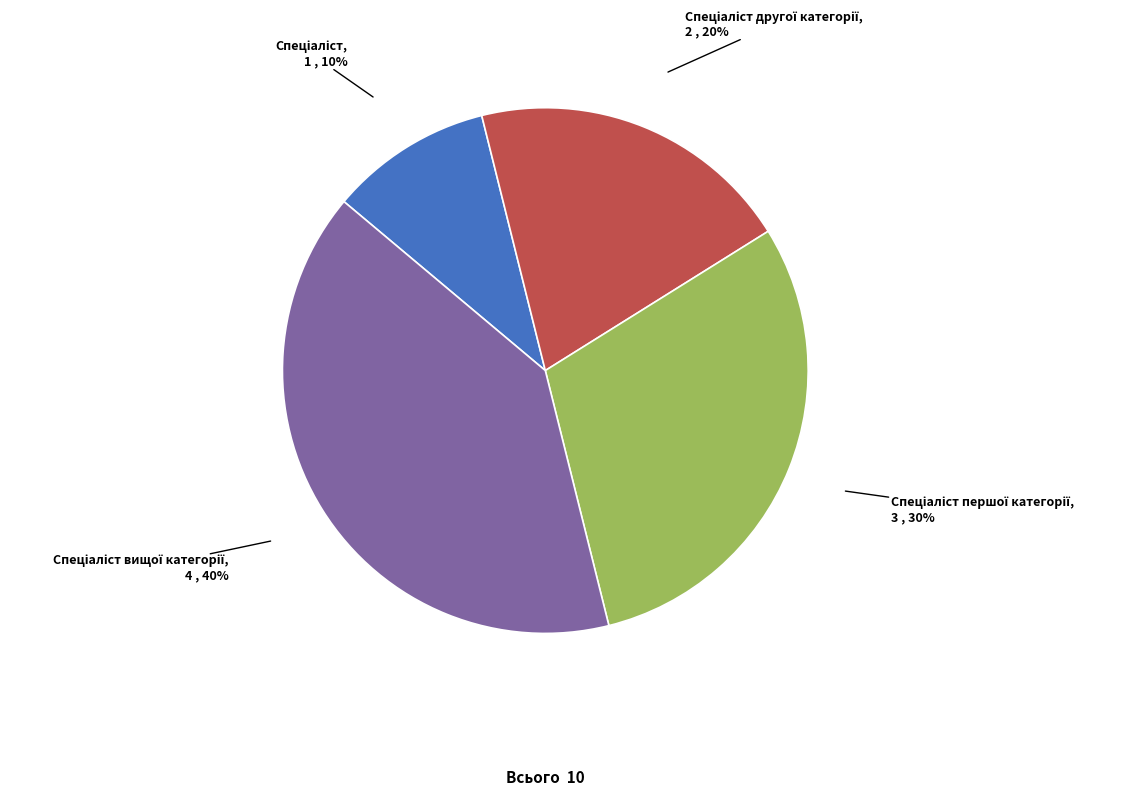

Does any single category account for the majority?

No